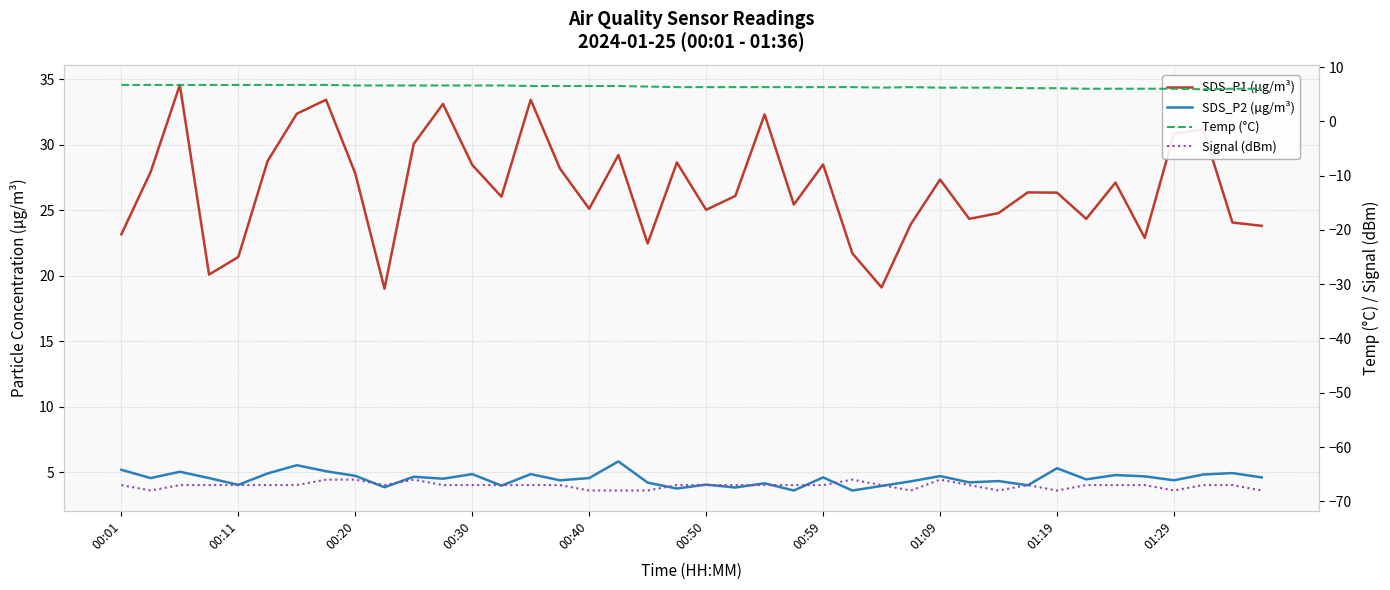

True or false: Temp (°C) has a value of 6.2 at 01:09.

True